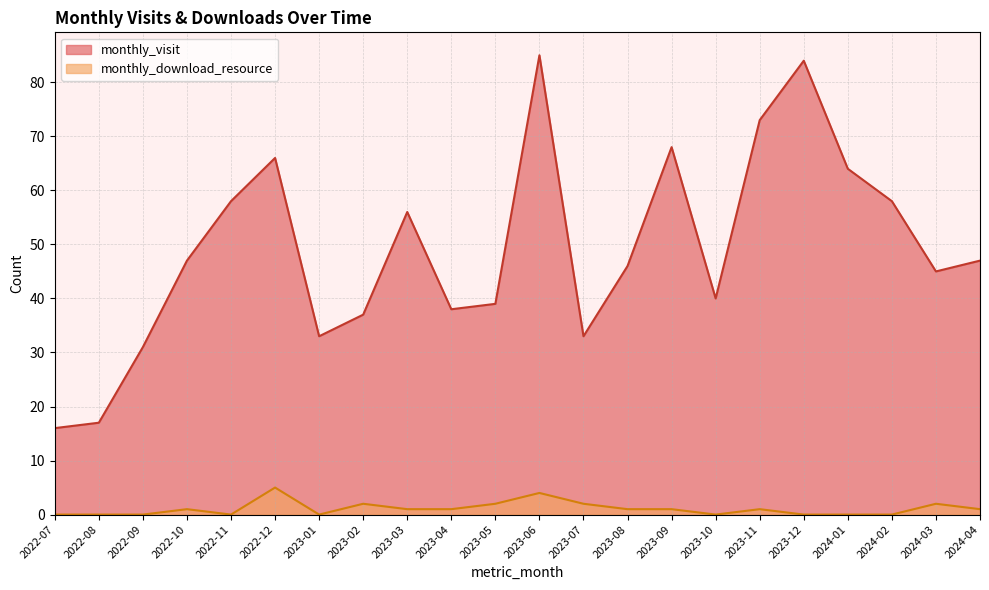

How many values in the monthly_visit series are below 47?

11